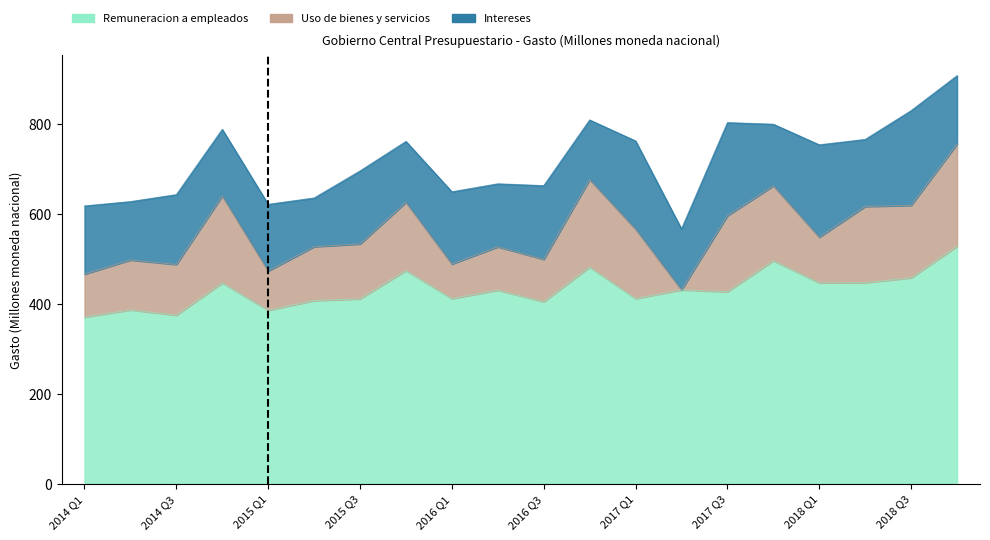

How many data points in Remuneracion a empleados are above 430?

10